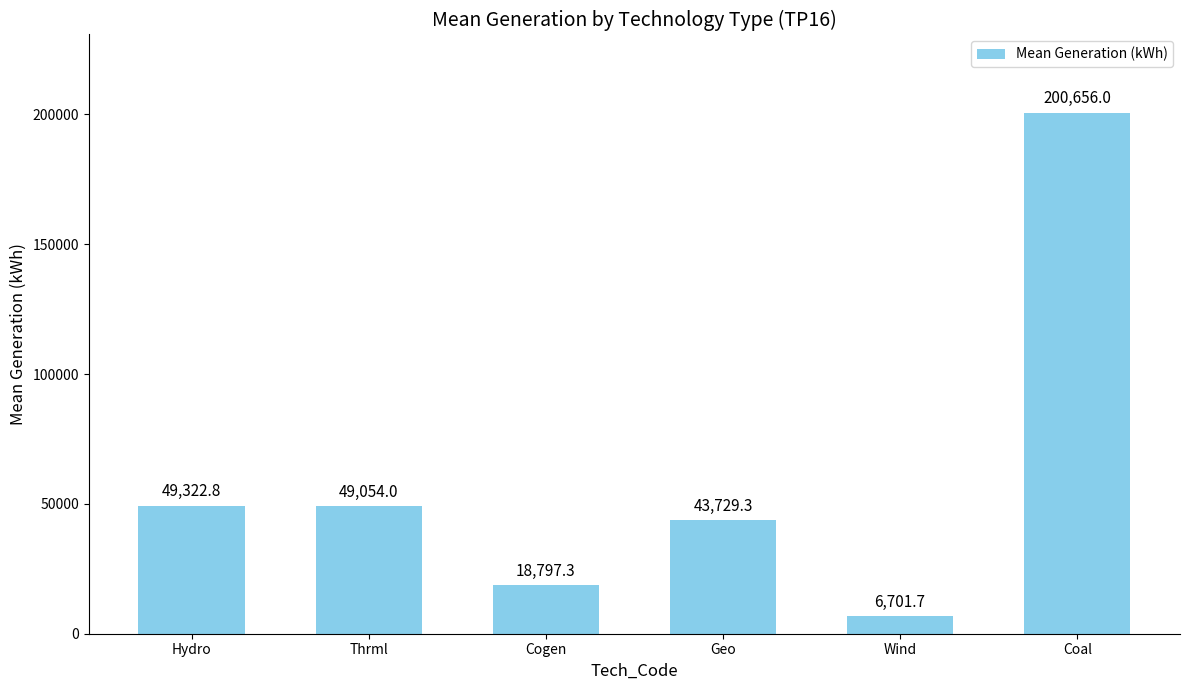

Reading right to left, what are all the values shown in this chart?

200656.0	6701.7	43729.3	18797.3	49054.0	49322.8